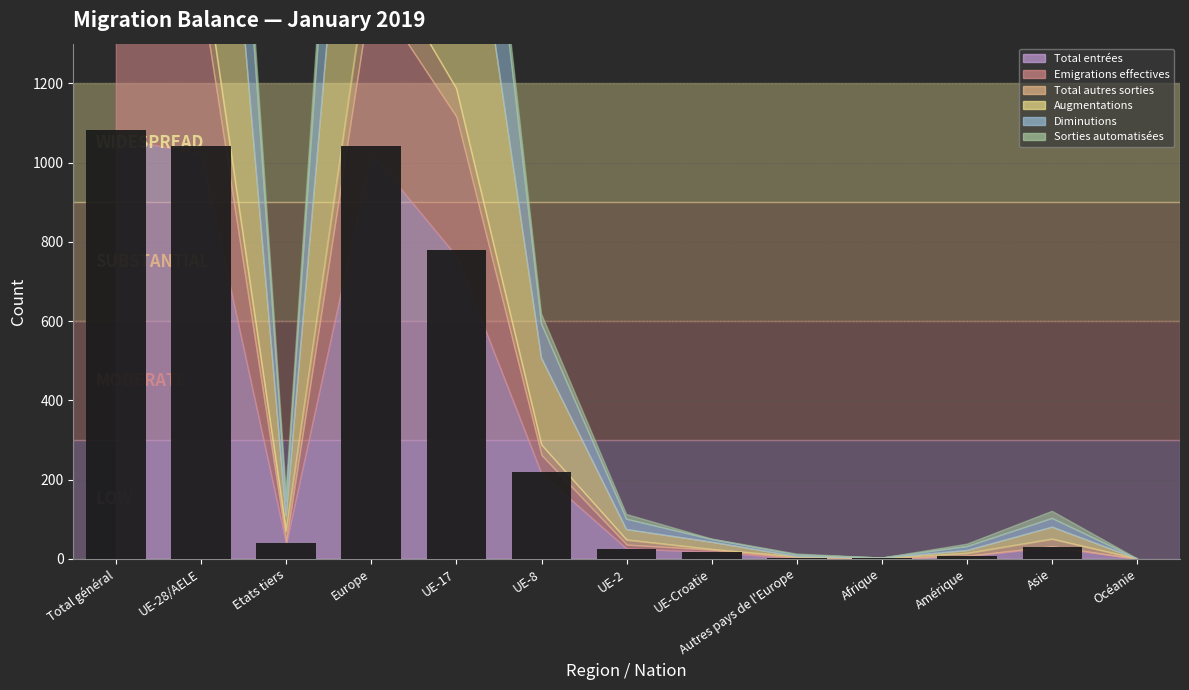

Does the chart contain stacked bars?

No